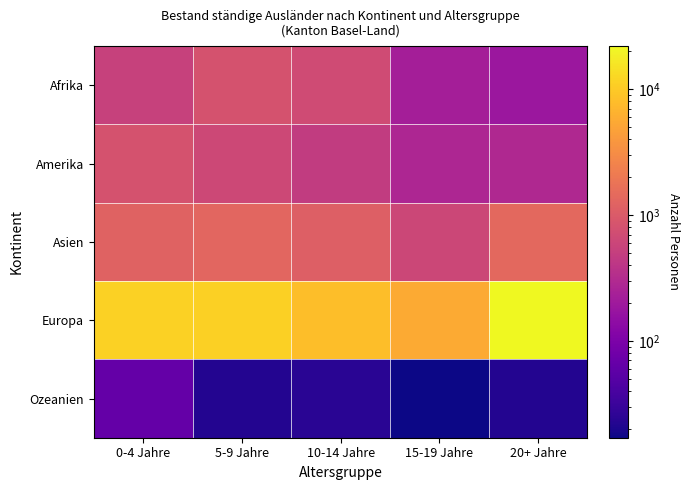

Which series has the largest total across all categories?

Europa